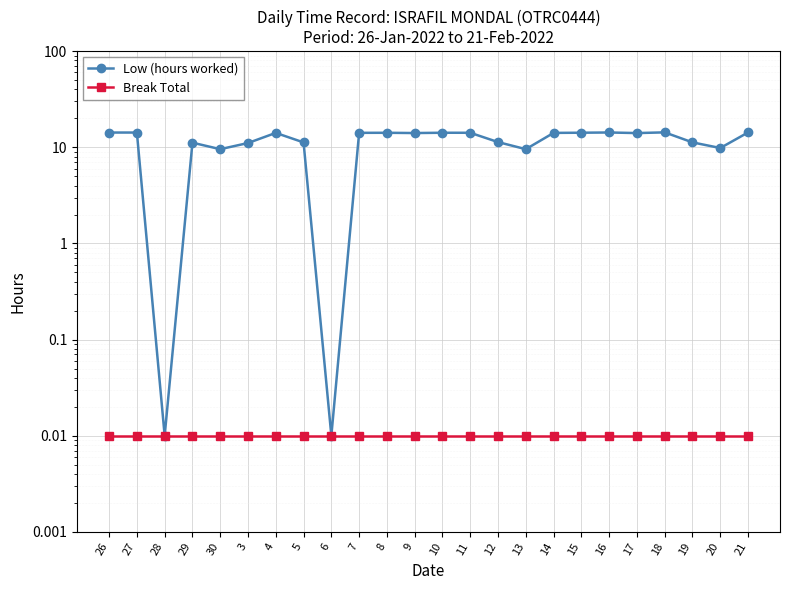

Reading left to right, list all the values displayed in this chart.

Low (hours worked): 14.2	14.2	0.0	11.2	9.6	11.1	14.1	11.2	0.0	14.1	14.2	14.1	14.2	14.2	11.3	9.6	14.1	14.2	14.3	14.1	14.3	11.2	9.8	14.3
Break Total: 0.0	0.0	0.0	0.0	0.0	0.0	0.0	0.0	0.0	0.0	0.0	0.0	0.0	0.0	0.0	0.0	0.0	0.0	0.0	0.0	0.0	0.0	0.0	0.0